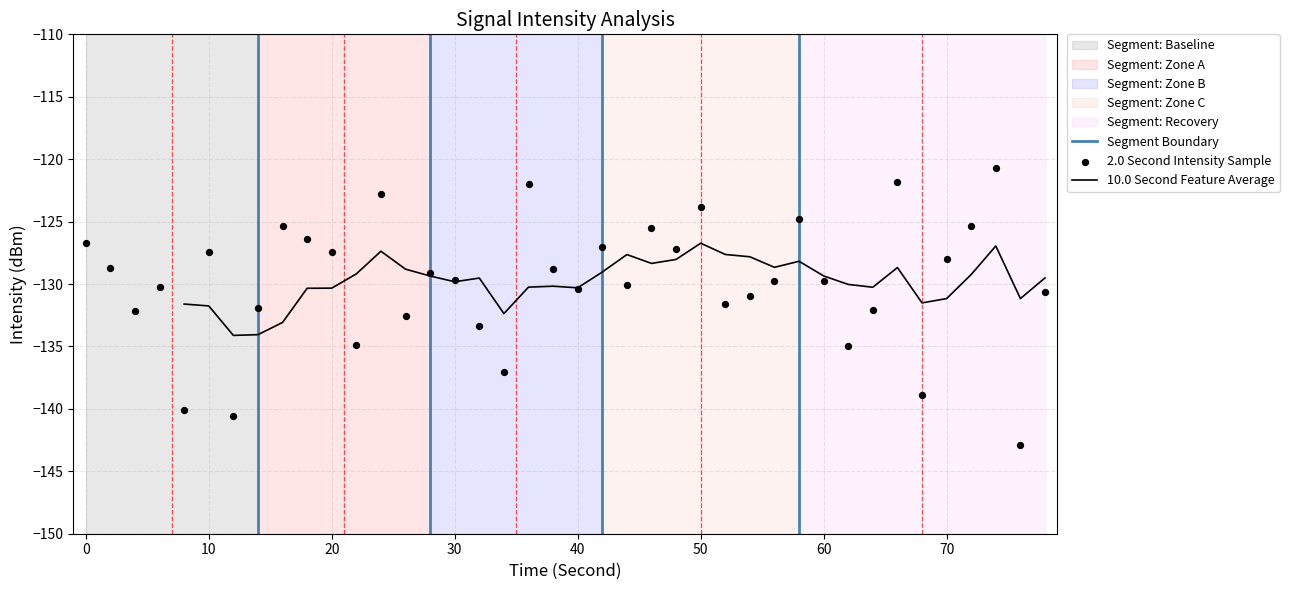

The value of 10.0 Second Feature Average at 30 is -129.8. True or false?

True